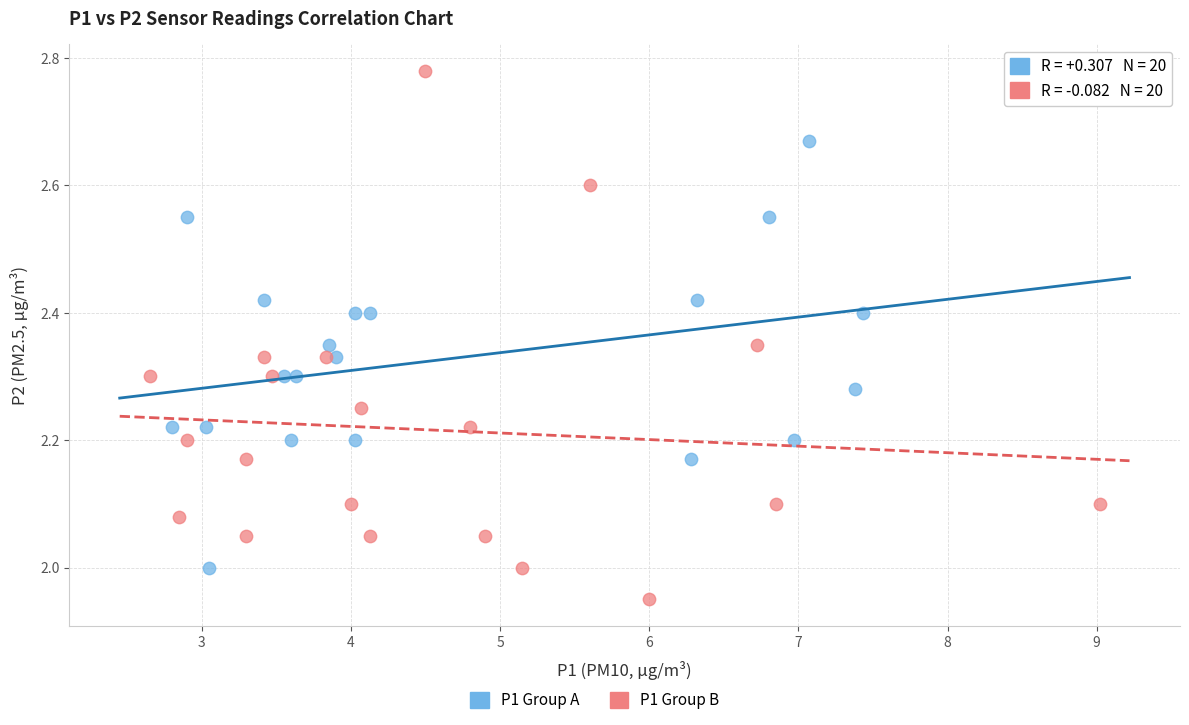

Which series has the widest spread of Y values?

P1 Group B